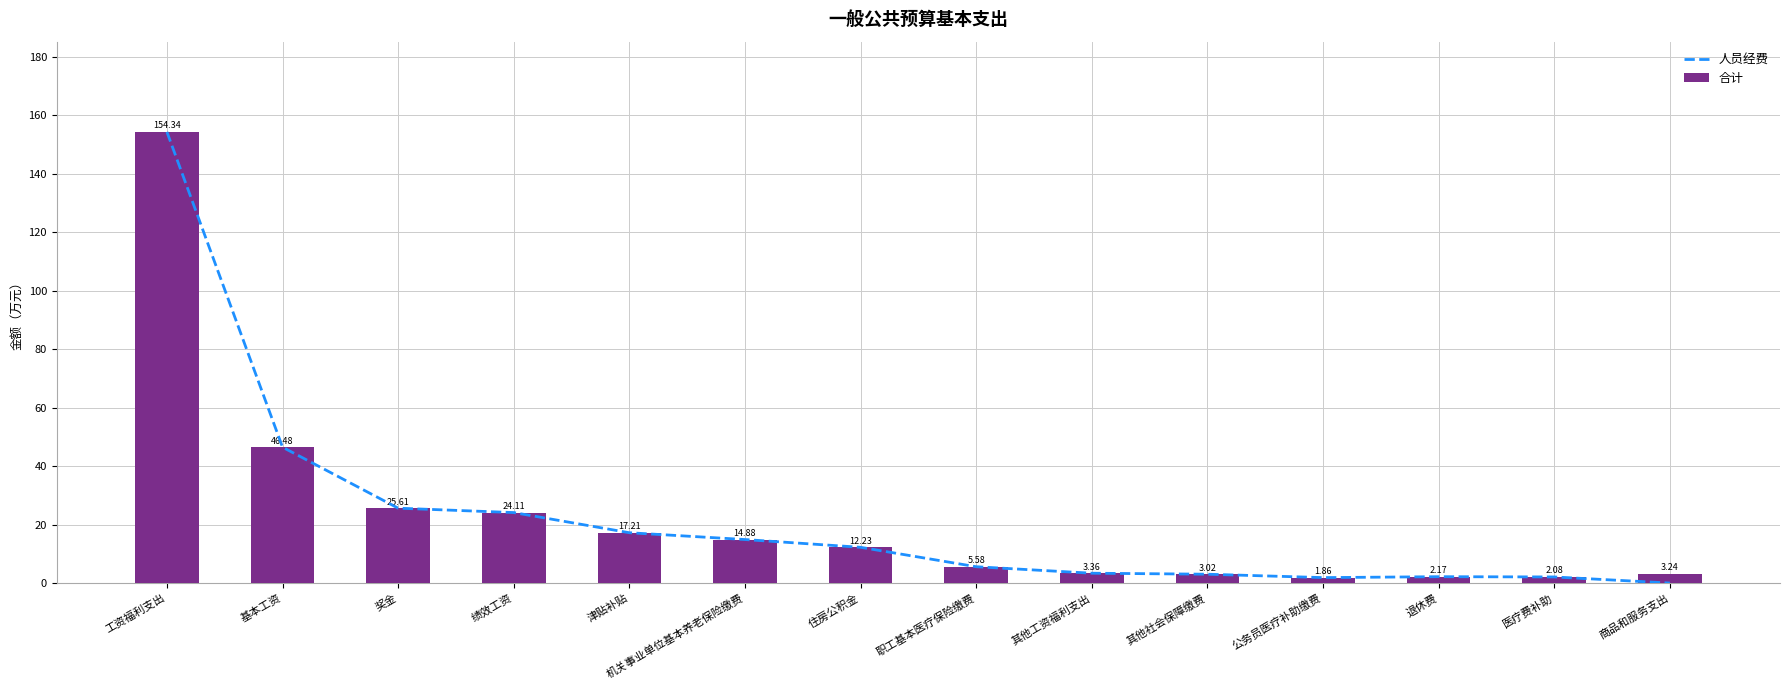

Reading left to right, what are all the values shown in this chart?

人员经费: 154.3	46.5	25.6	24.1	17.2	14.9	12.2	5.6	3.4	3.0	1.9	2.2	2.1	0.0
合计: 154.3	46.5	25.6	24.1	17.2	14.9	12.2	5.6	3.4	3.0	1.9	2.2	2.1	3.2